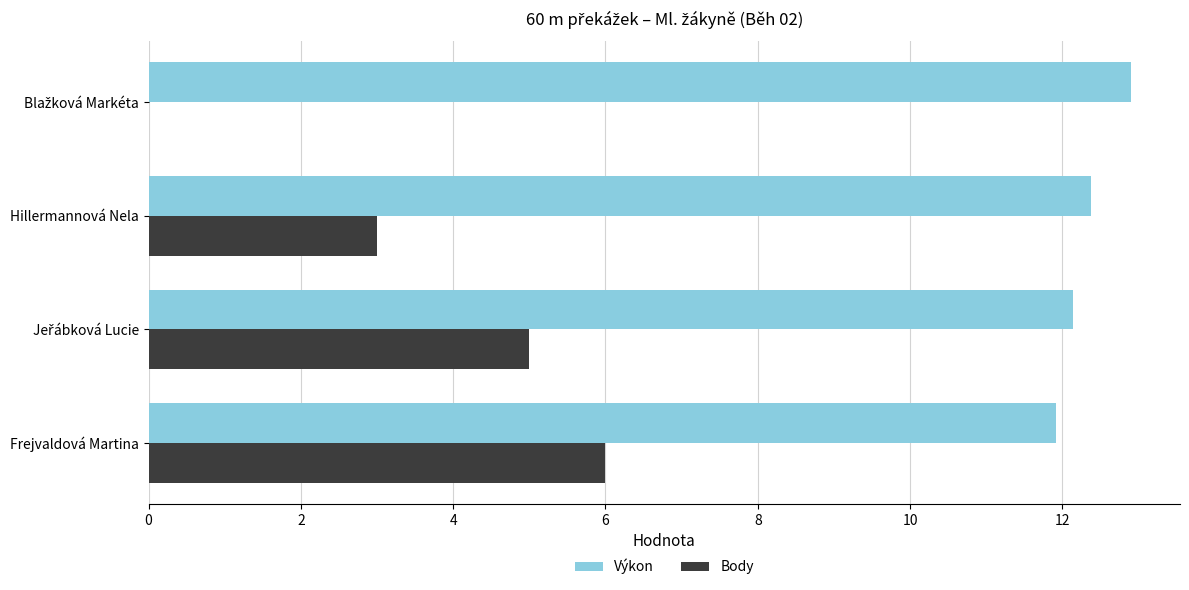

Which series has the widest spread of values?

Body